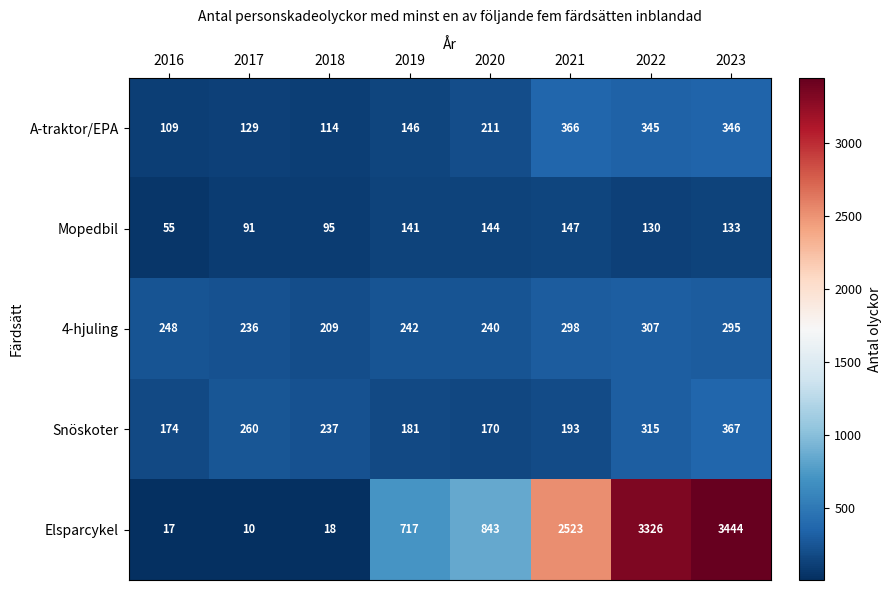

Between 2017 and 2023, which series saw the biggest shift?

Elsparcykel